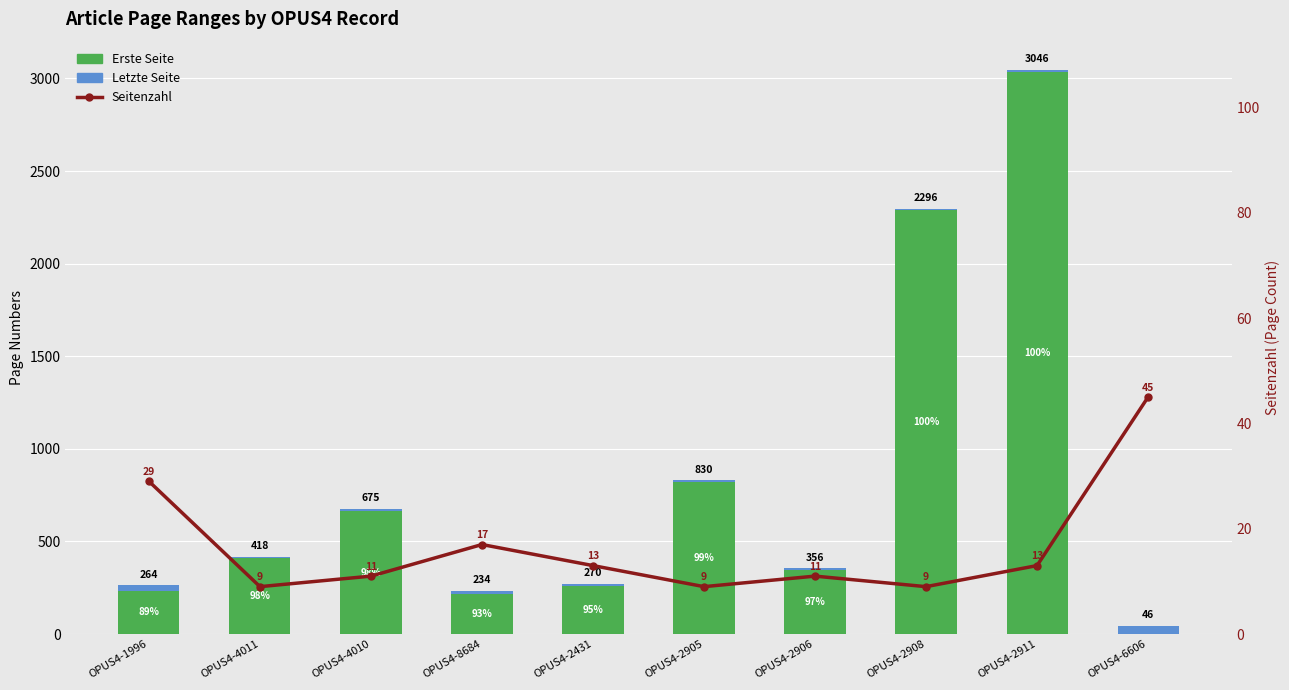

Is it true that Letzte Seite equals 11 at OPUS4-4010?

True